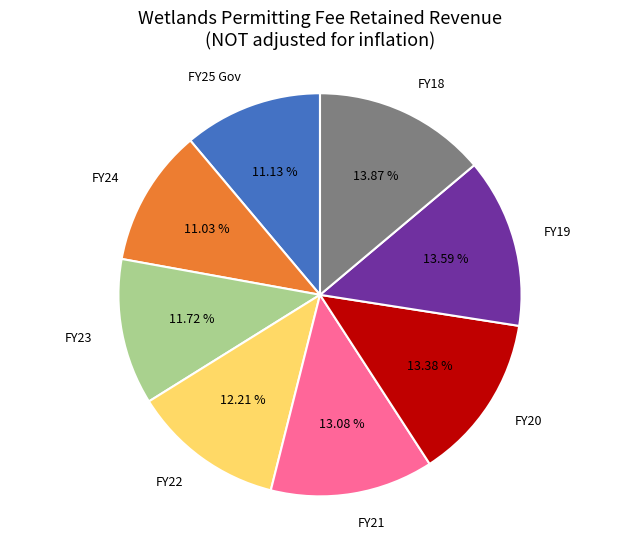

Is there a majority slice in this chart?

No